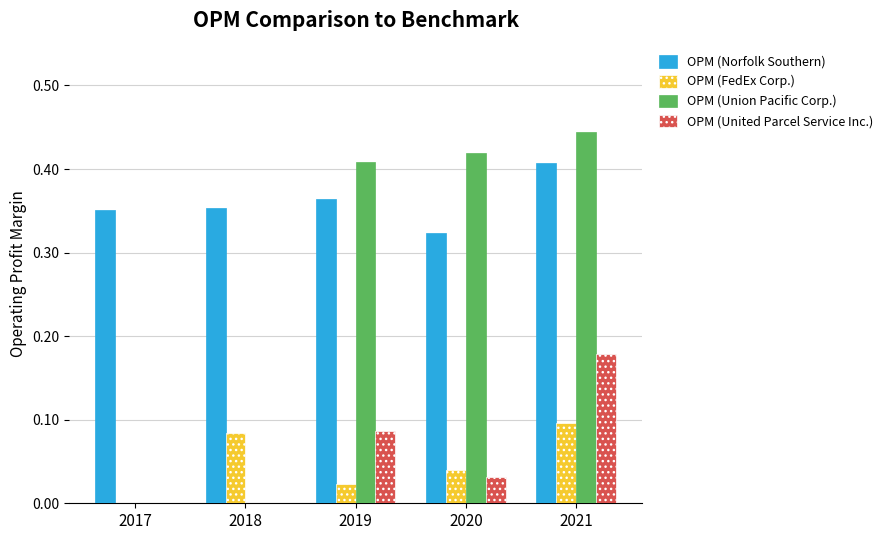

What is the sum of all OPM (Union Pacific Corp.) values?

1.3